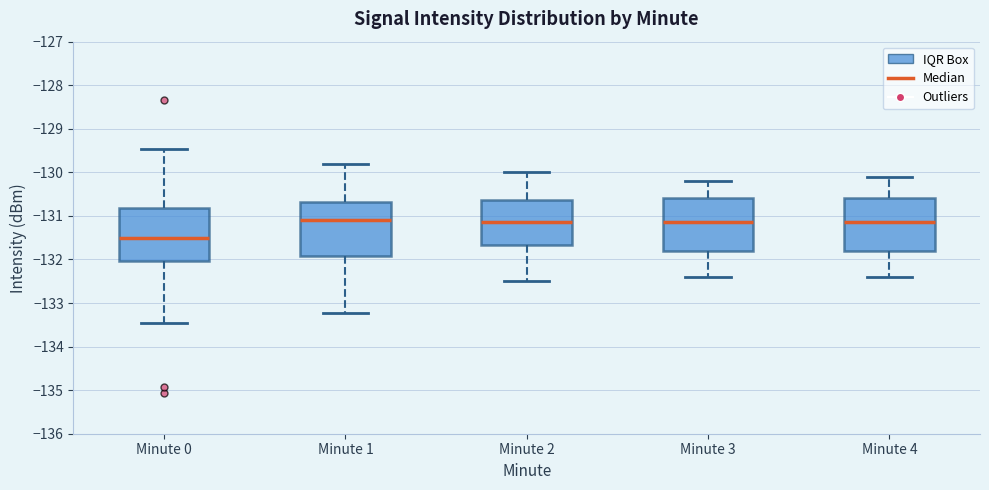

Reading left to right, transcribe this box plot: for each box, give where its median line is, the range the box spans, and where its two whiskers end, as read against the y-axis. The values are not printed on the chart, so give them approximately, as read against the axis.

Minute 0: median -131.5, box -132.0 to -130.8, whiskers -133.5 to -129.5
Minute 1: median -131.1, box -131.9 to -130.7, whiskers -133.2 to -129.8
Minute 2: median -131.1, box -131.7 to -130.6, whiskers -132.5 to -130.0
Minute 3: median -131.1, box -131.8 to -130.6, whiskers -132.4 to -130.2
Minute 4: median -131.1, box -131.8 to -130.6, whiskers -132.4 to -130.1